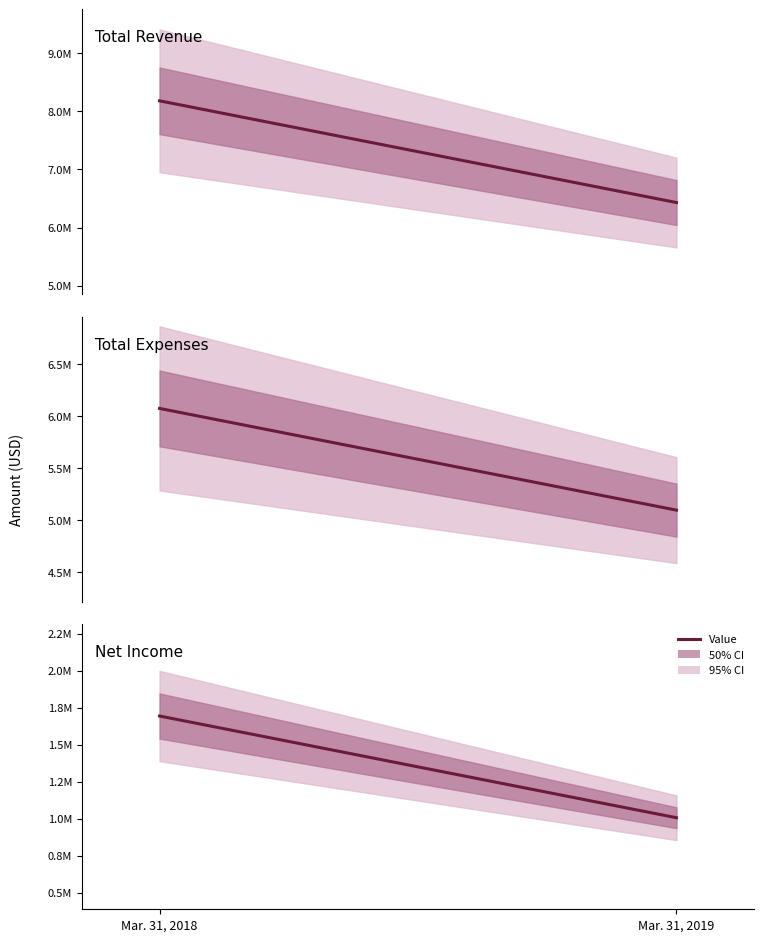

Reading left to right, list all the values displayed in this chart.

Total revenue: 8177000	6429000
Total Expenses: 6071000	5093000
Net Income: 1693000	1006000